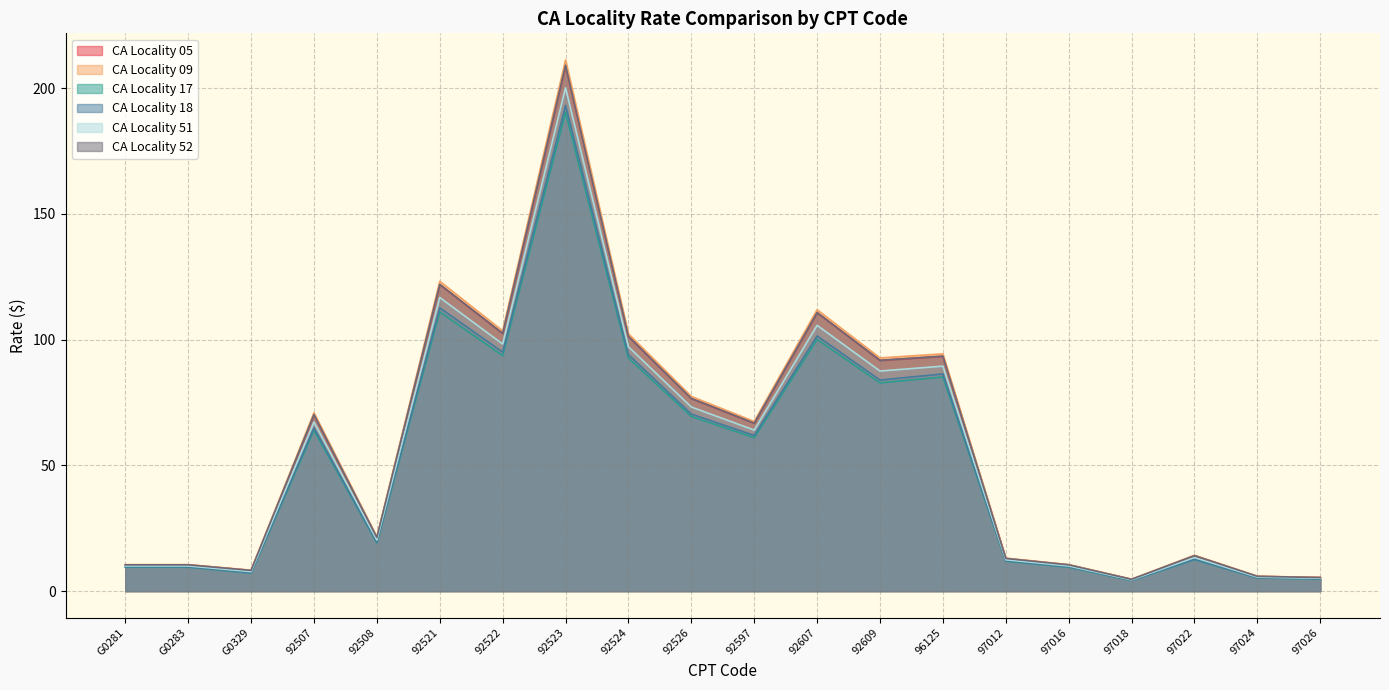

What is the label of the 9th point from the right?

92607